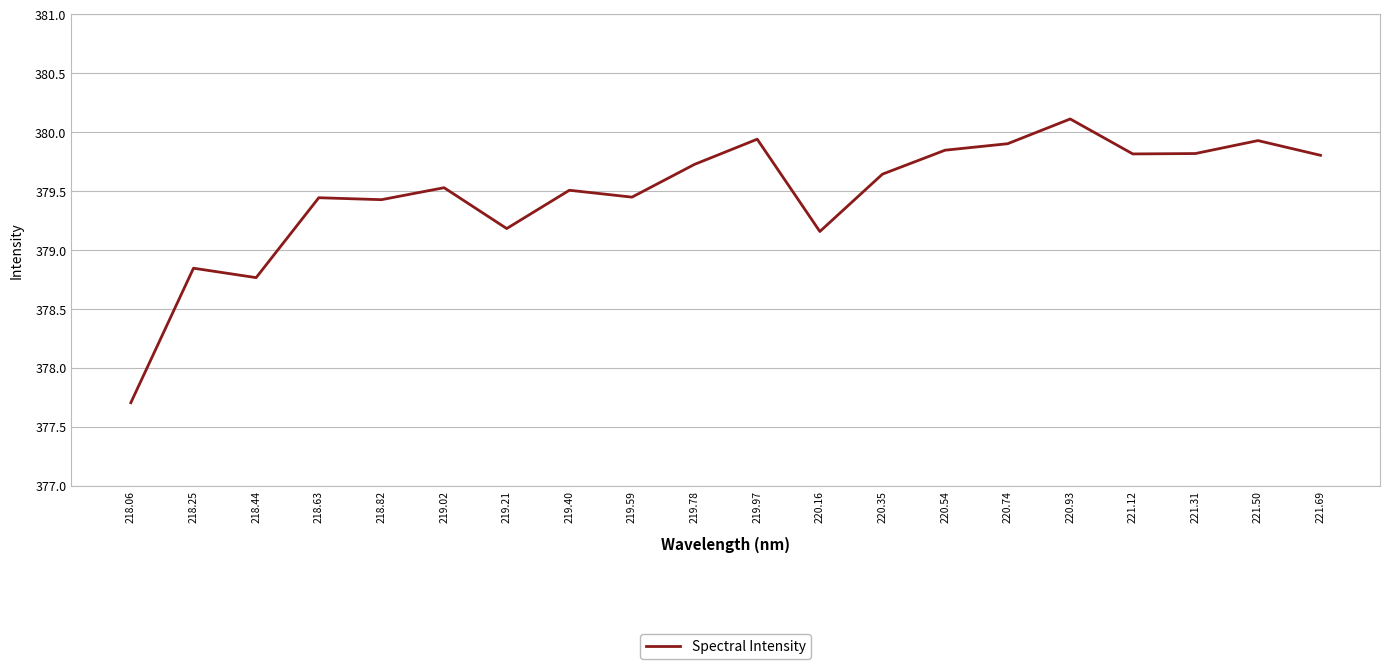

What is the ratio of the value at 218.63 to the value at 221.50?

1.0